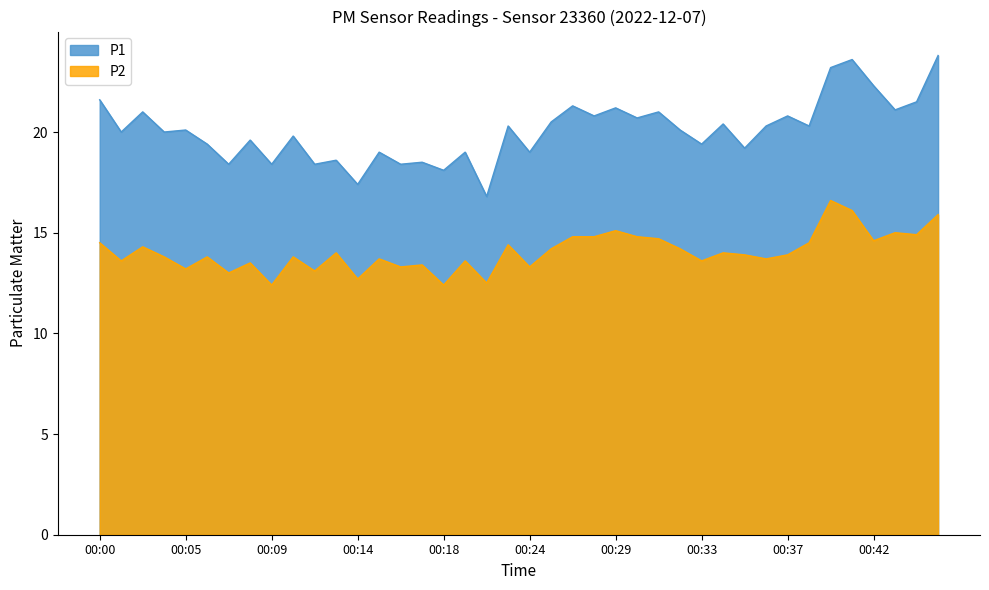

Where is the first local maximum for P2?

00:02